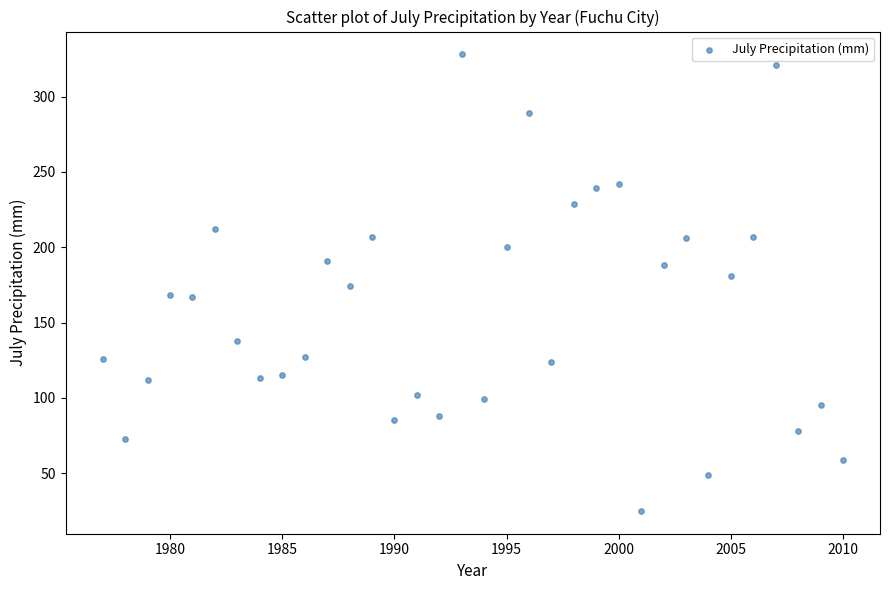

What is the range of Y values (max minus min)?

303.0